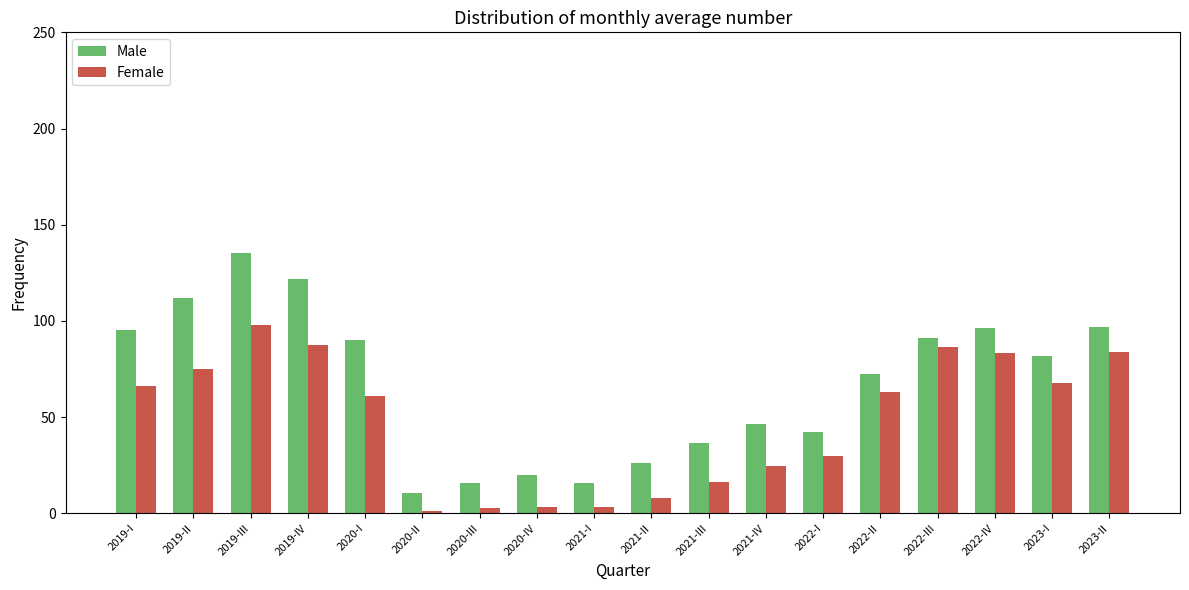

Which series has the widest spread of values?

Male